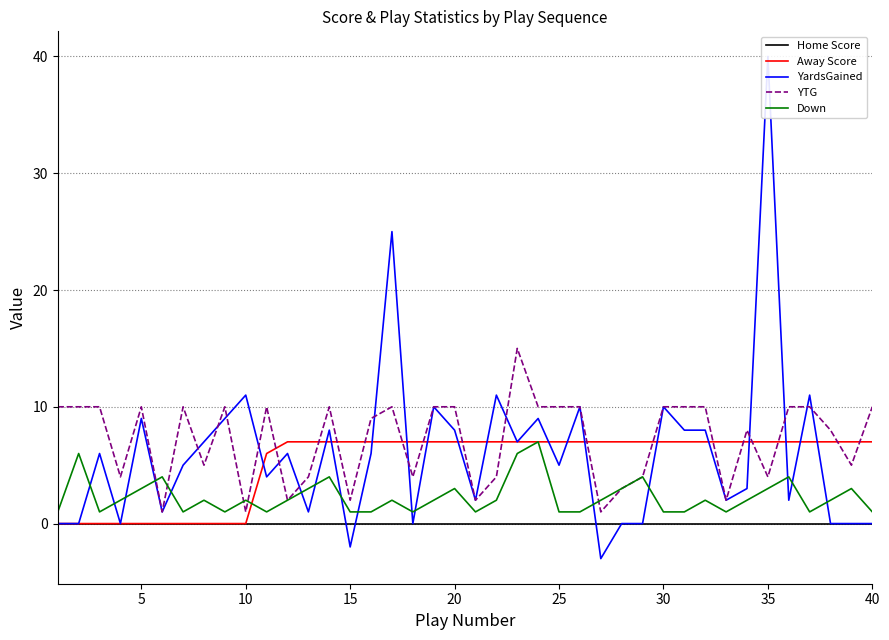

What is the maximum value shown in the chart?

40